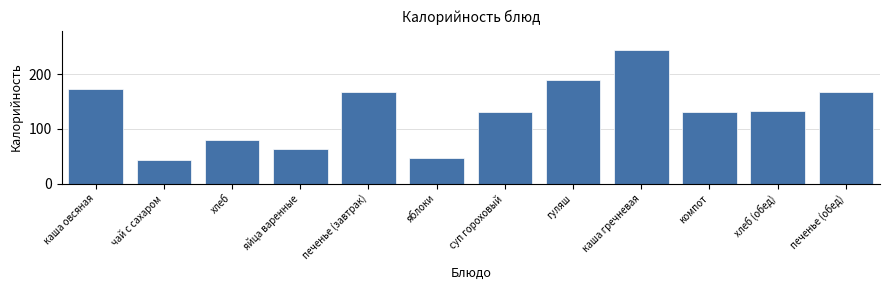

What is the sum of all values?

1566